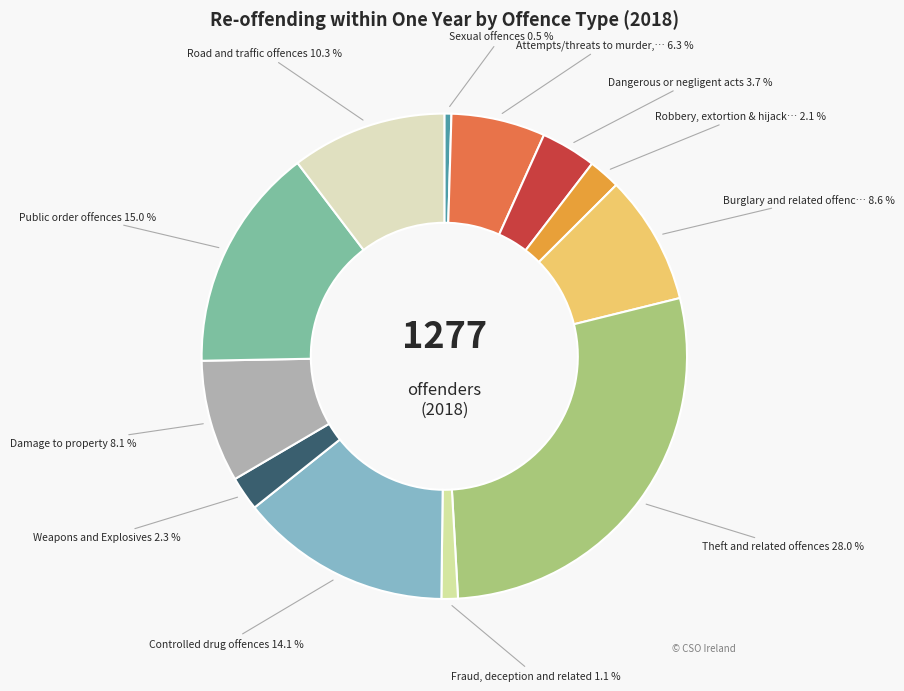

Count the number of slices in the pie.

12